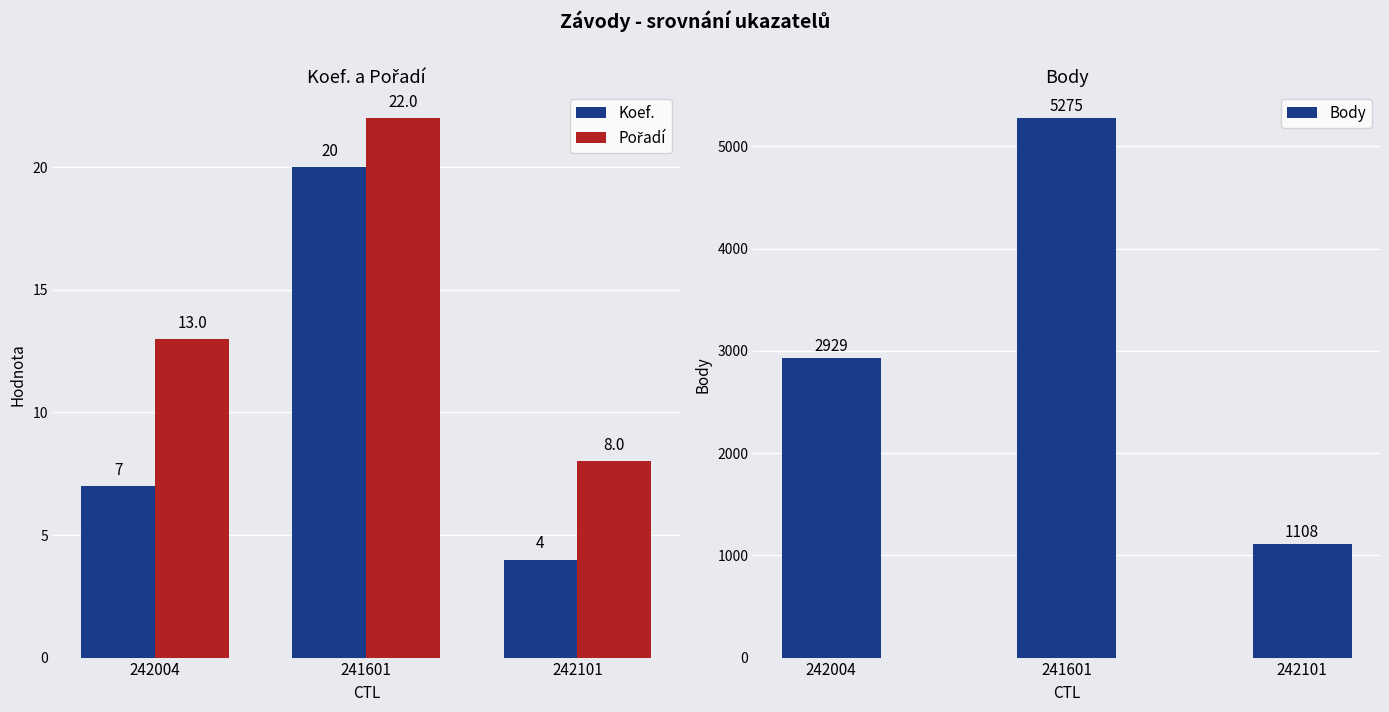

What is the average value of the Pořadí series?

14